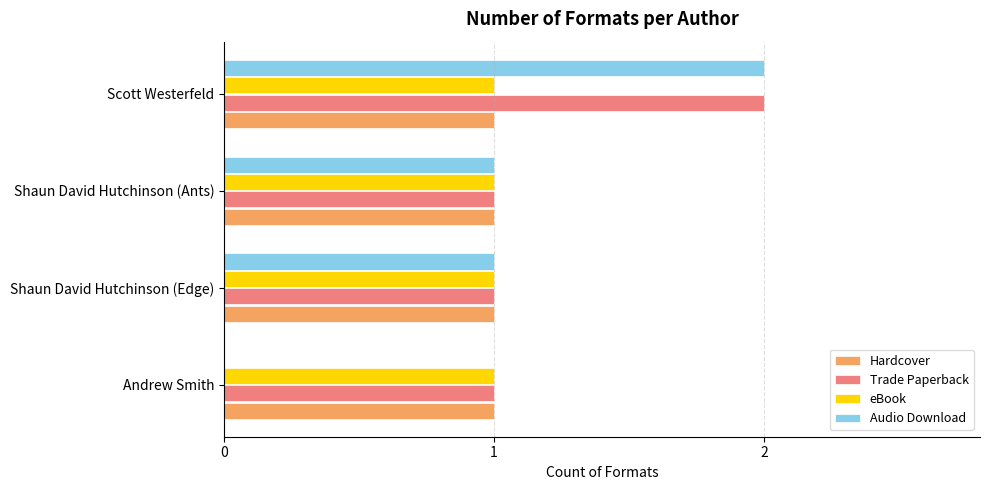

Is it true that Hardcover equals 1 at Shaun David Hutchinson (Edge)?

True